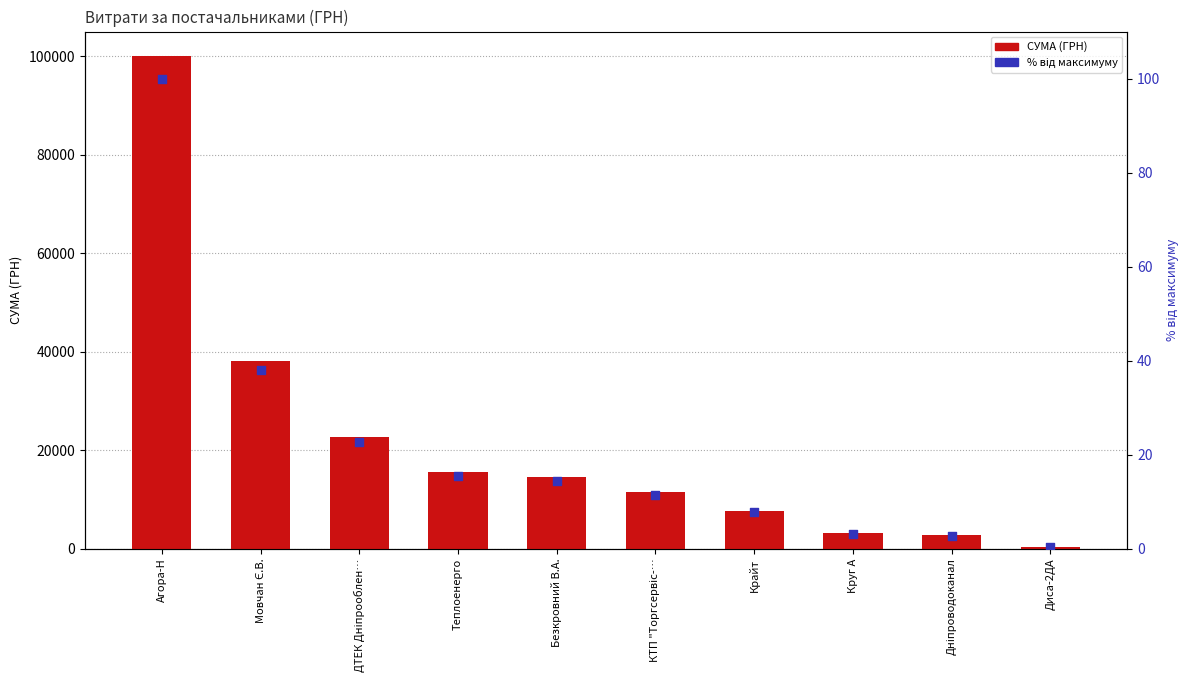

Which series has the largest total across all categories?

СУМА (ГРН)